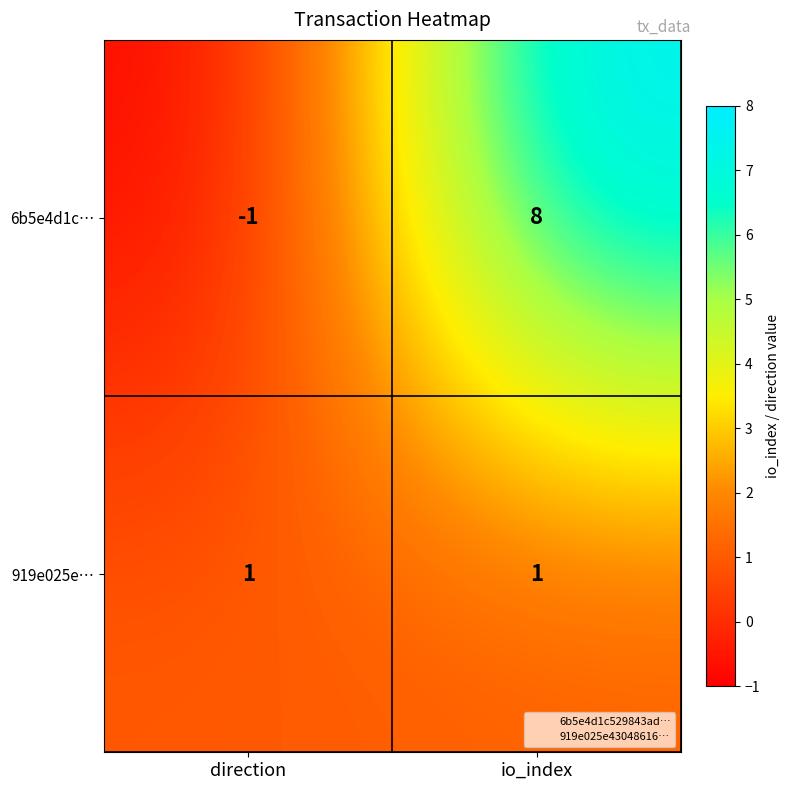

How many positive values does the 6b5e4d1c… series have?

1